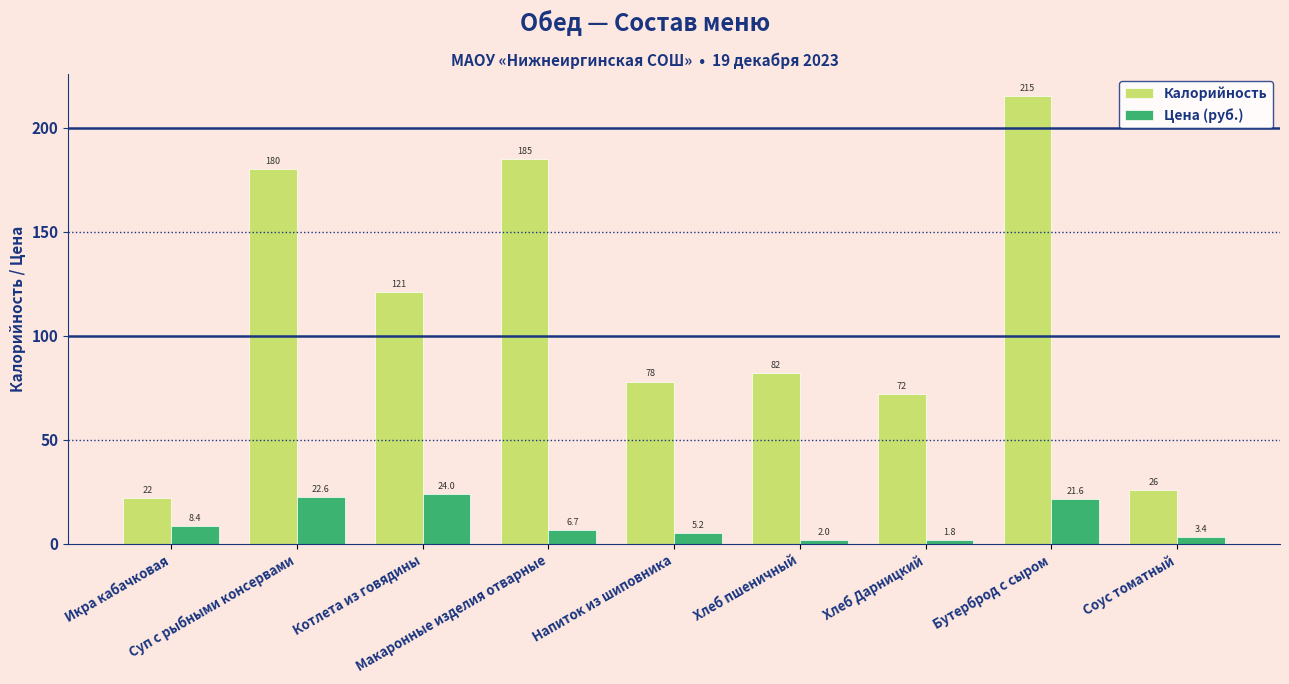

How many bars are there in each group?

2